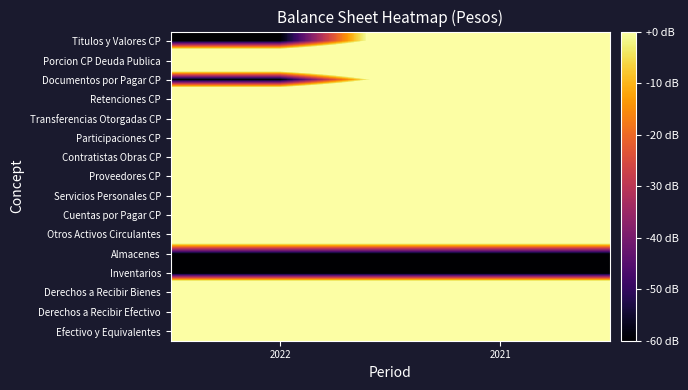

Which has a higher value, 2021 or 2022?

2021